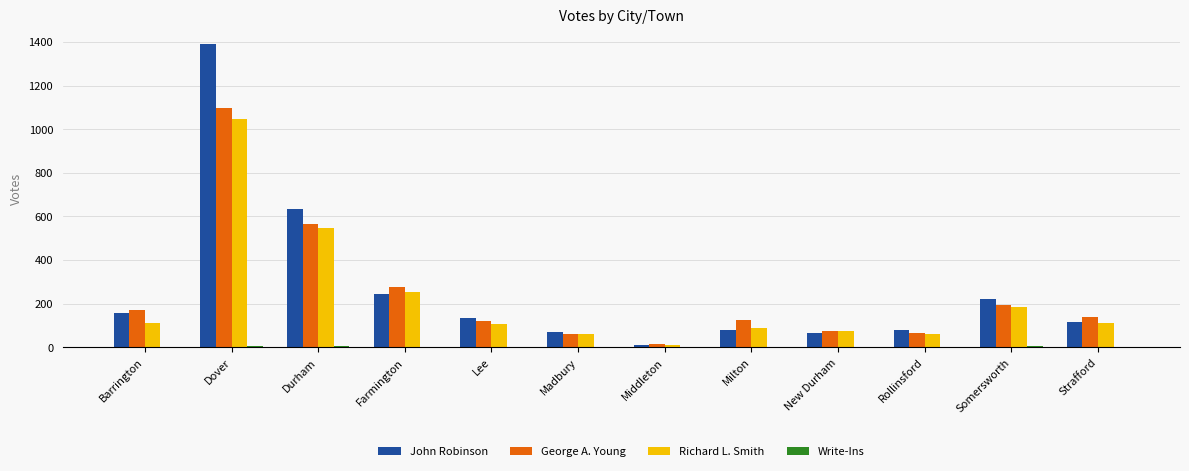

How many groups of bars are there?

12